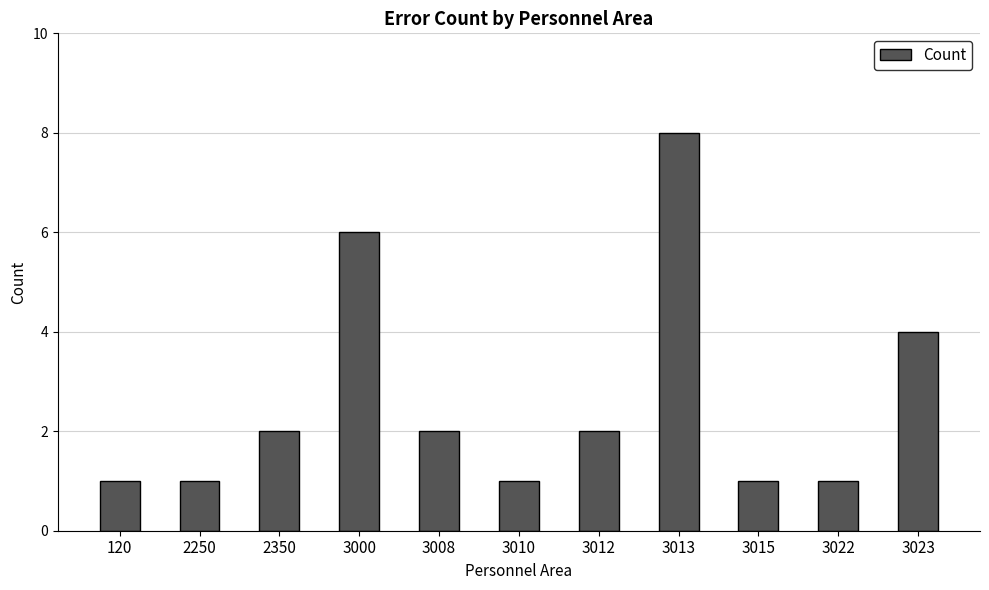

What is the greatest value displayed?

8